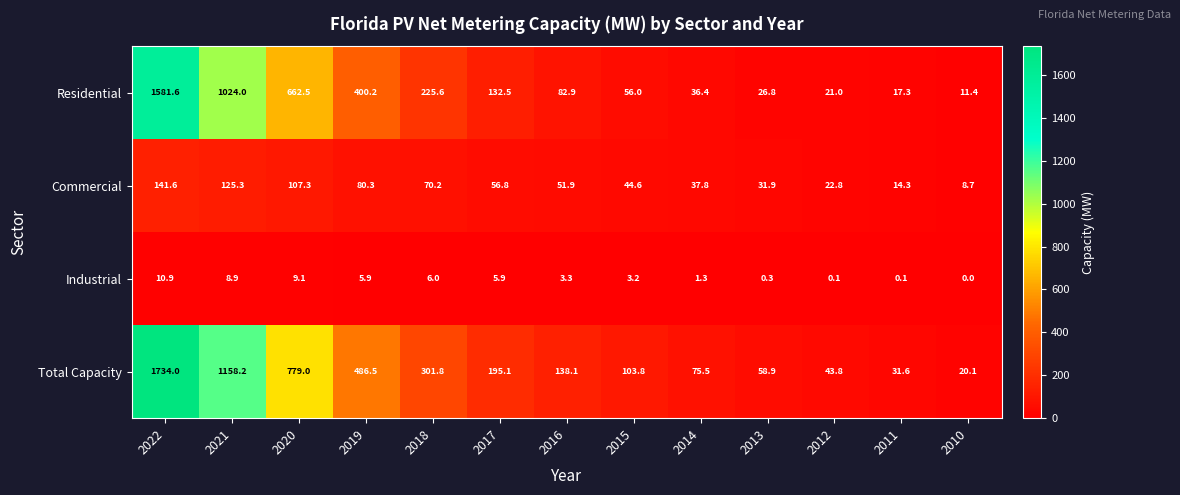

How many values in the Residential series exceed 82?

7